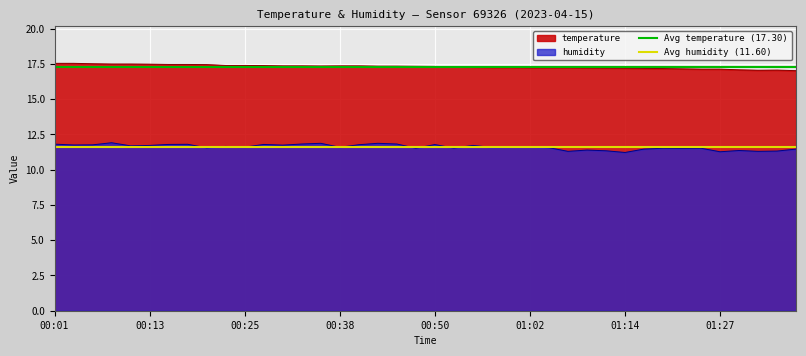

The value of Avg temperature (17.30) at 00:01 is 17.3. True or false?

True